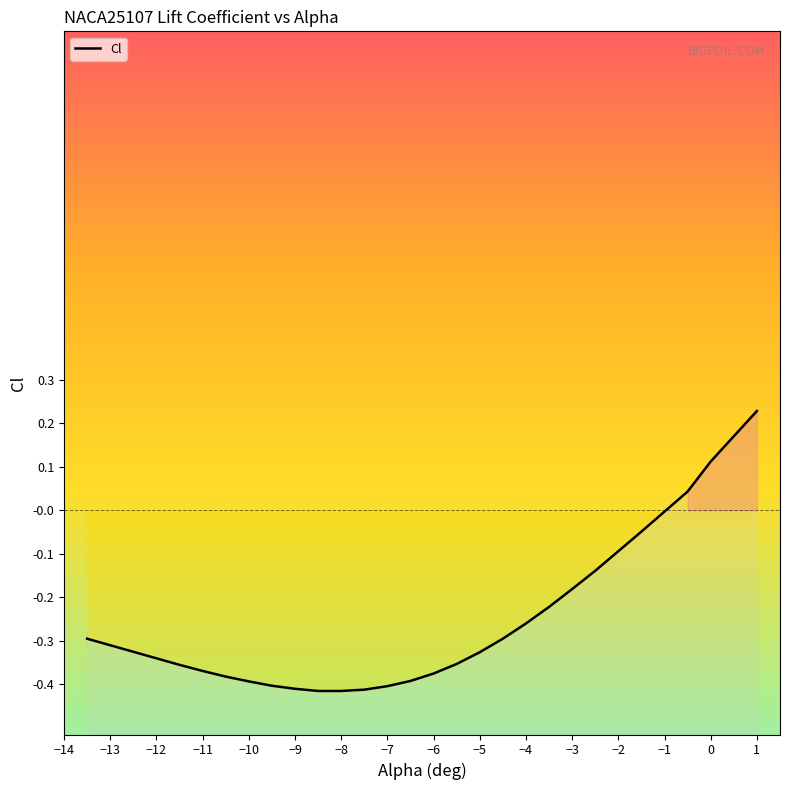

Is it true that the value at 0.5 is 0.2?

True